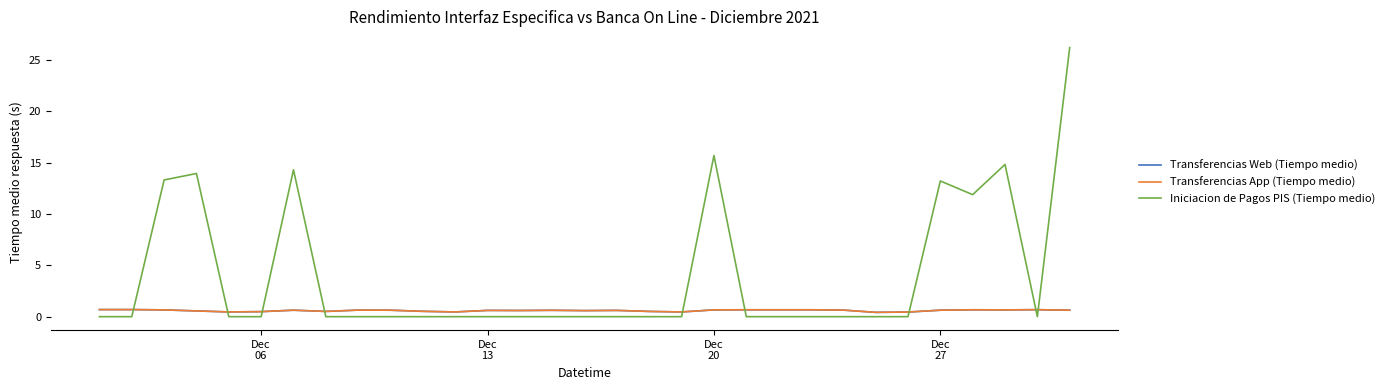

True or false: Transferencias App (Tiempo medio) and Transferencias Web (Tiempo medio) cross at least once.

False